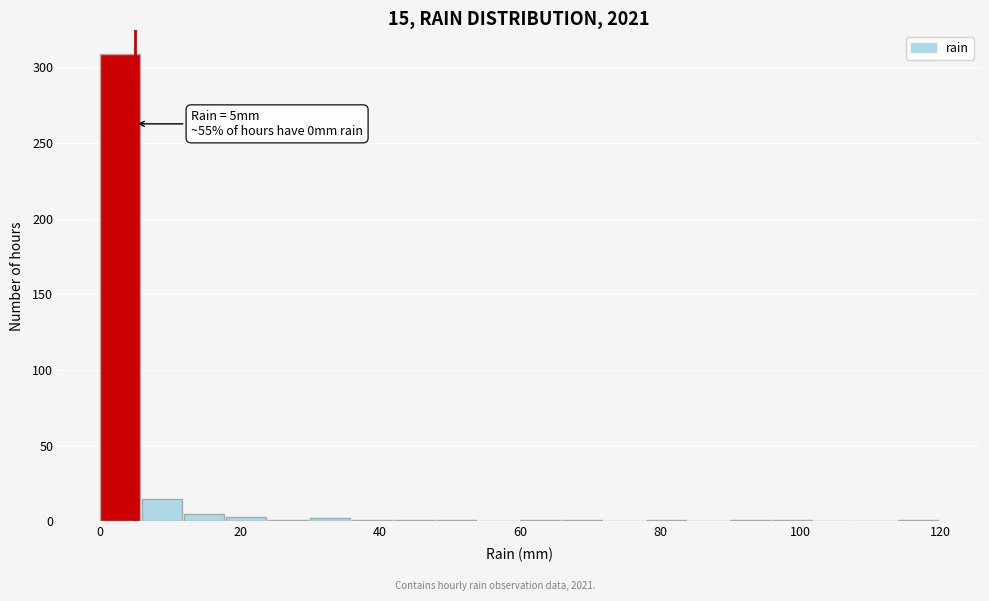

Around what value on the x-axis is the tallest bar? Give the approximate position of its centre, as read against the axis.

2